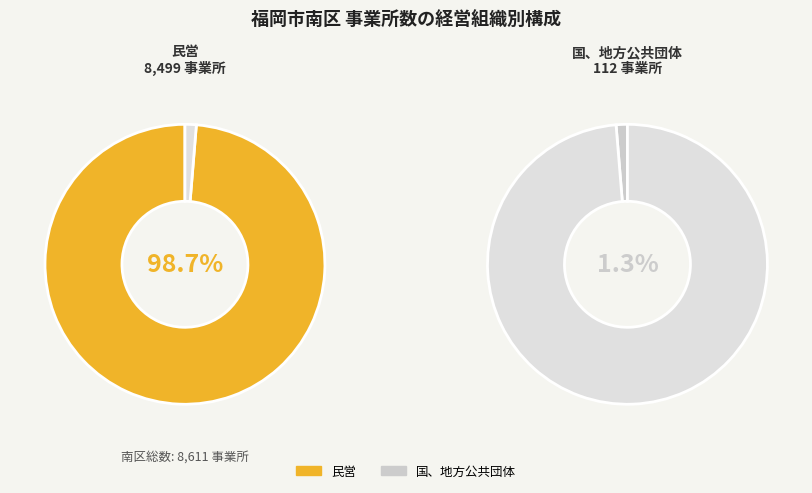

To the nearest percent, what is the combined percentage of 民営 and 国、地方公共団体?

100%